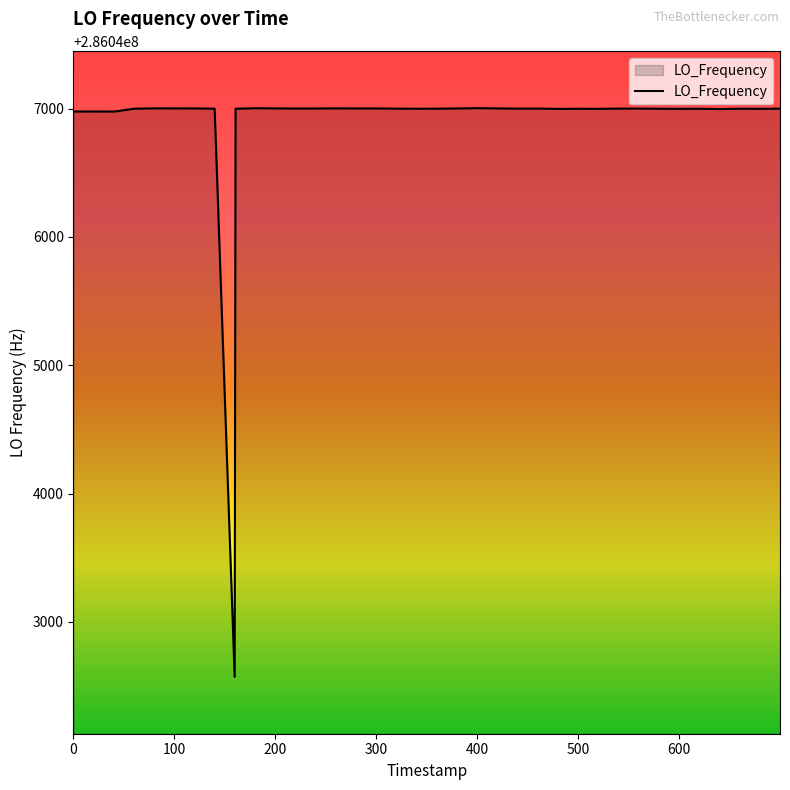

What is the difference between the maximum and minimum values?

4433.3